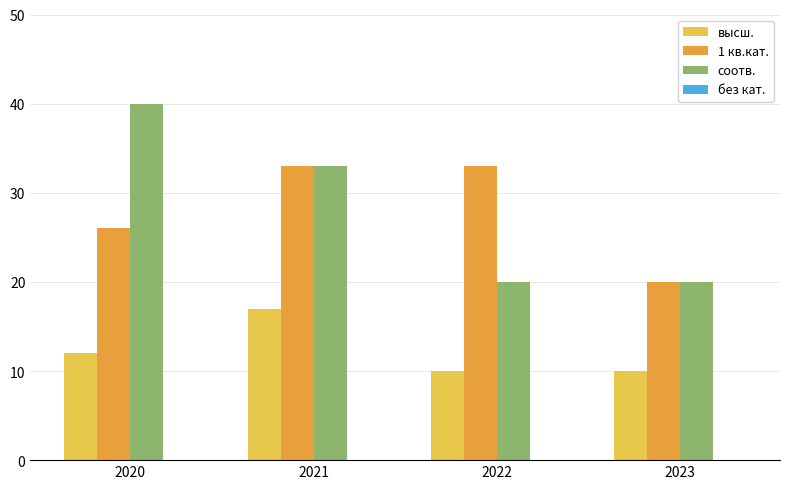

True or false: высш. has a value of 3 at 2022.

False